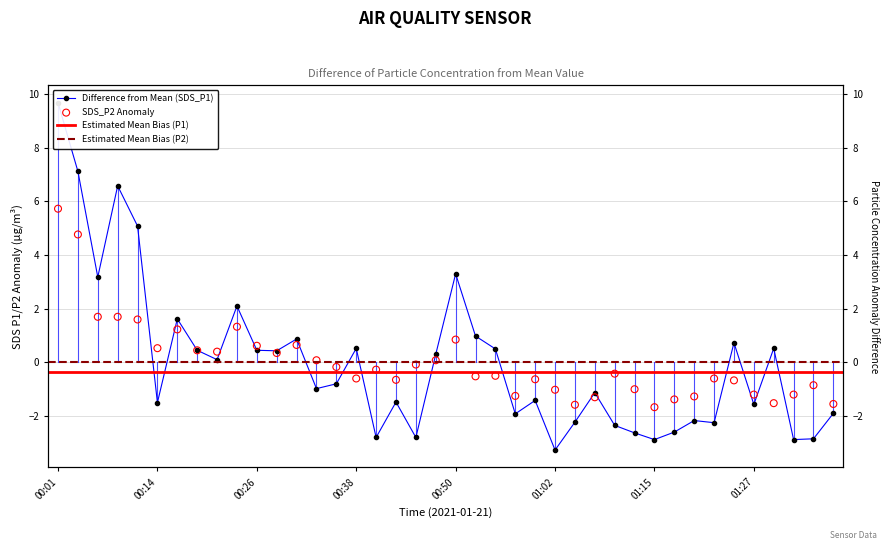

At how many categories does at least one series exceed 0?

21